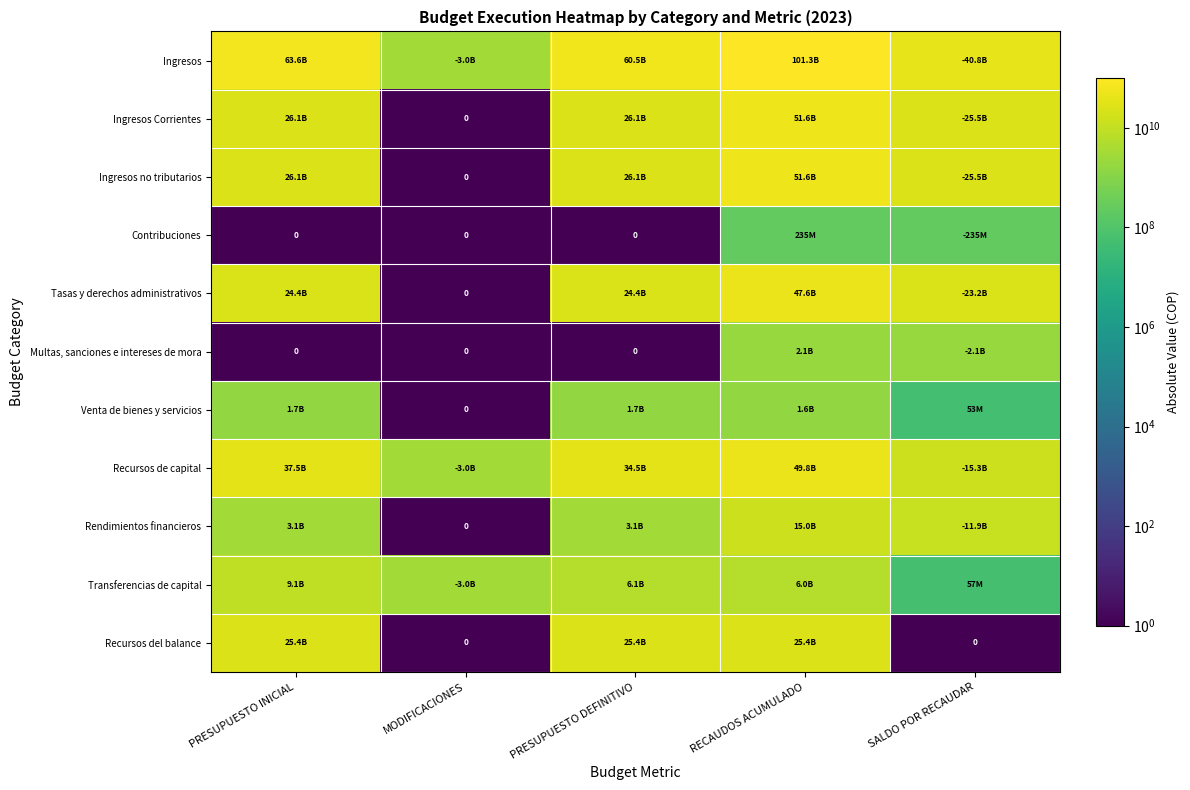

How many categories are shown in the chart?

5